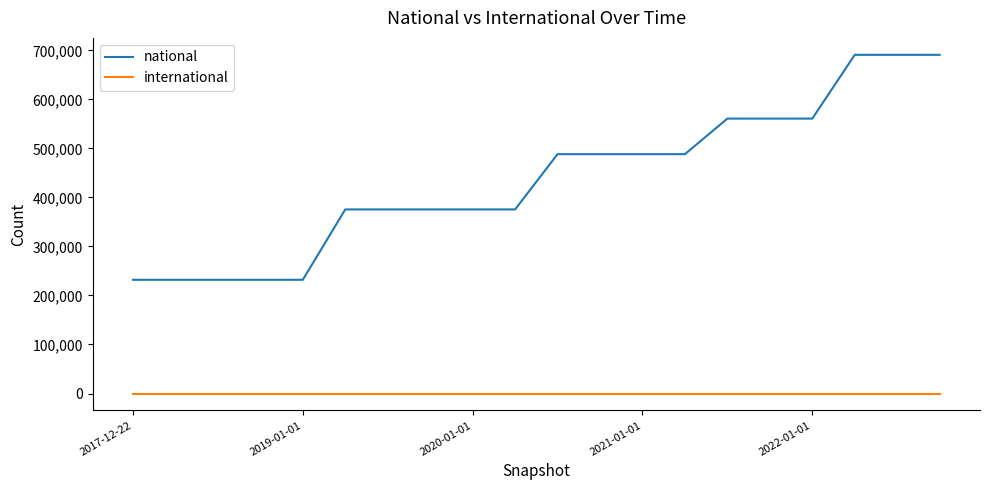

What is the lowest value of the national series?

232071